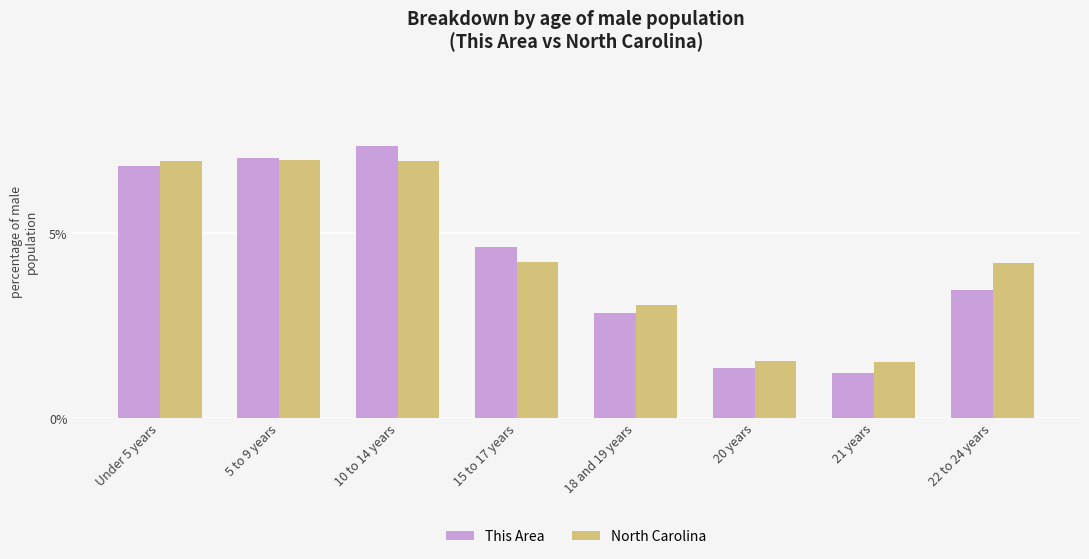

What is the spread (max minus min) of values at 15 to 17 years?

0.4